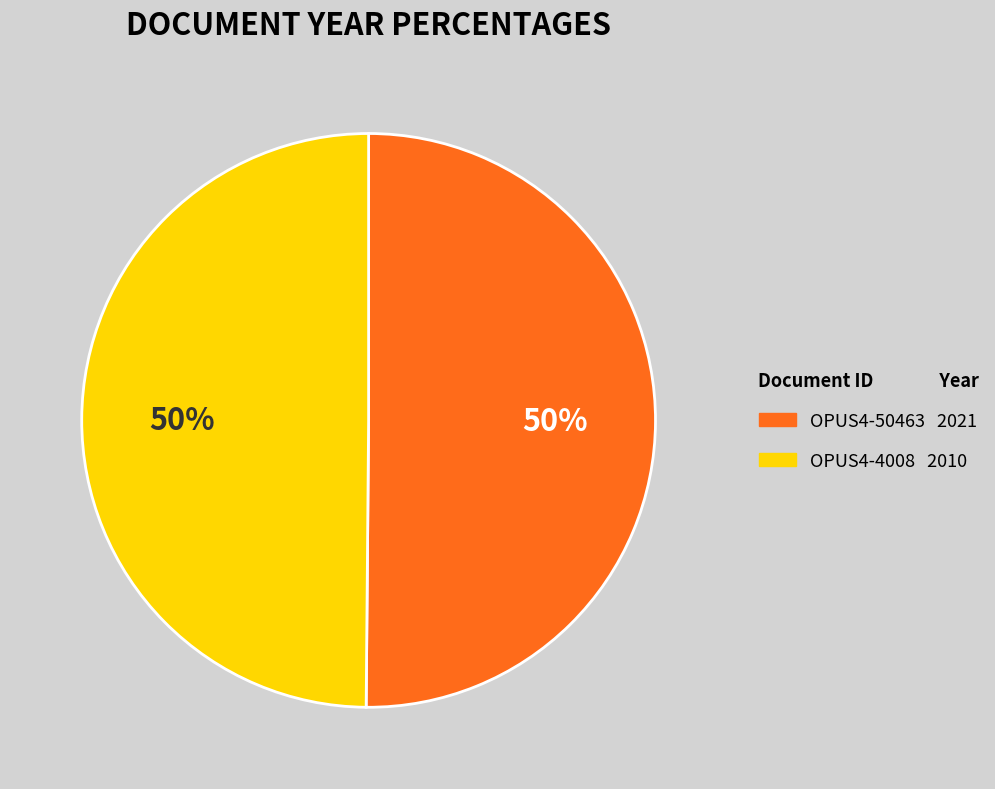

What percentage is the OPUS4-4008 slice, to the nearest percent?

50%